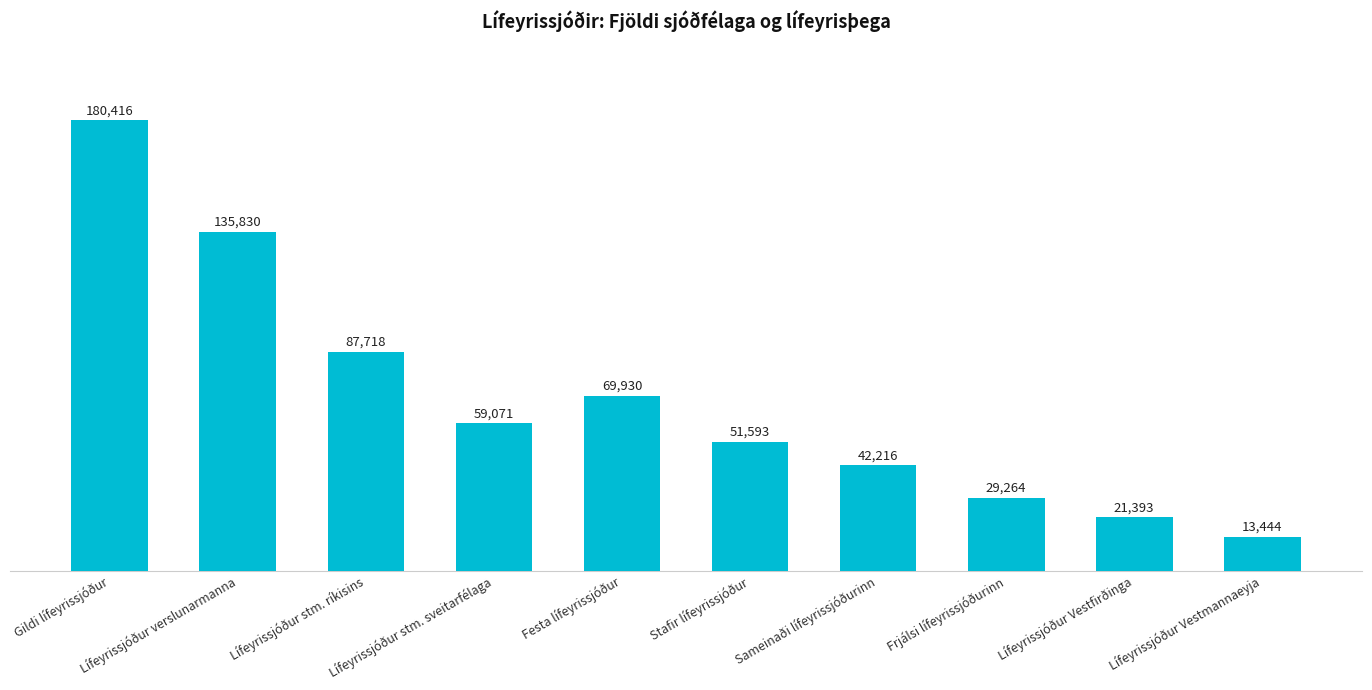

Reading left to right, transcribe all the data shown in this chart.

180416	135830	87718	59071	69930	51593	42216	29264	21393	13444